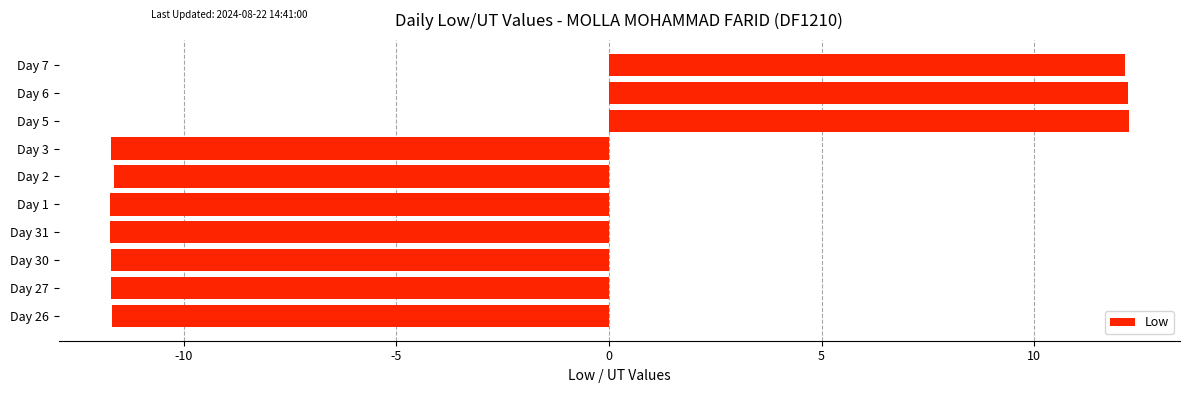

What is the difference between the maximum and minimum values?

24.0